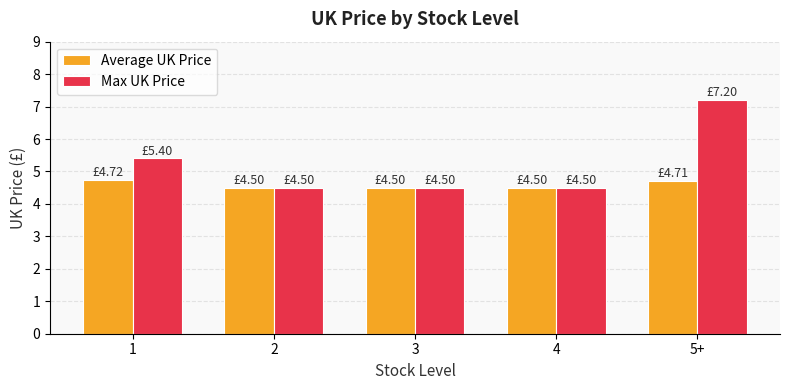

What is the average value of the Max UK Price series?

5.2